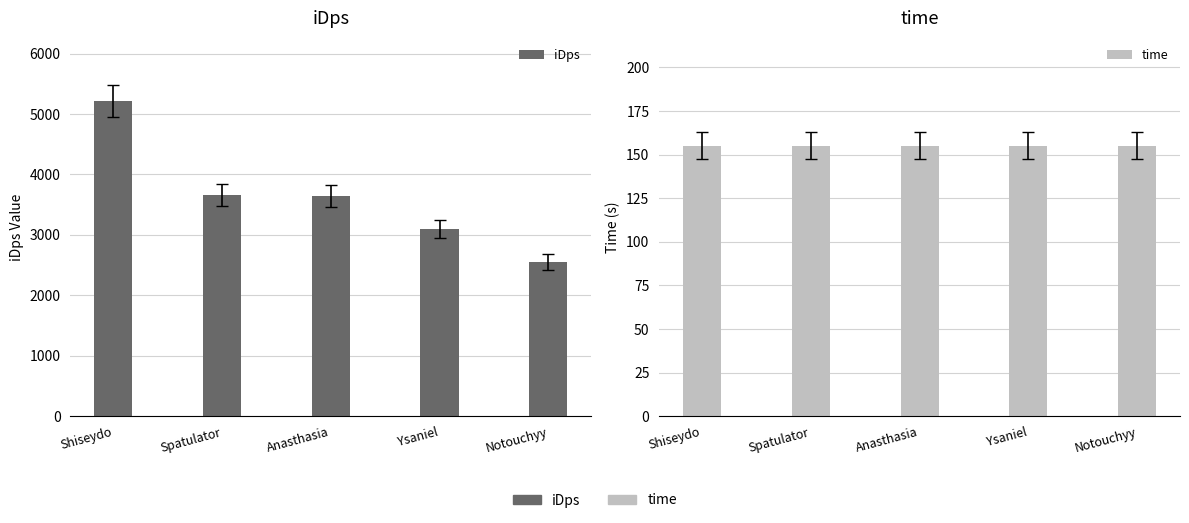

What is the highest value of the iDps series?

5217.8